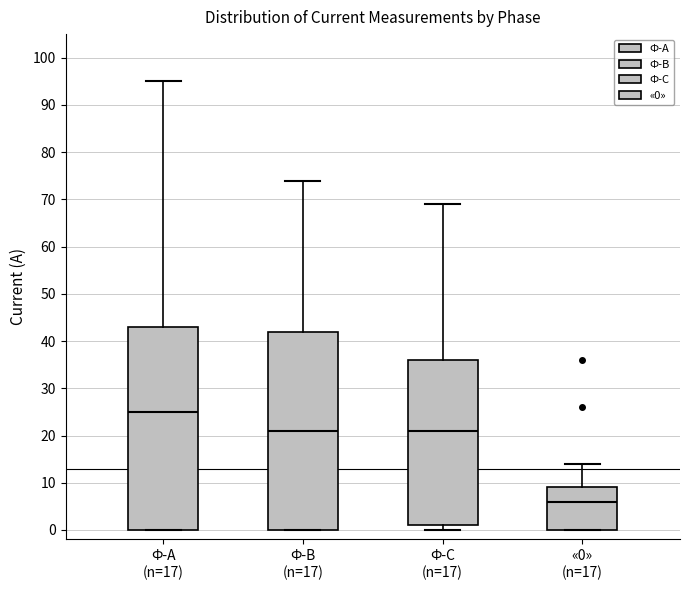

Reading left to right, transcribe this box plot: for each box, give where its median line is, the range the box spans, and where its two whiskers end, as read against the y-axis. The values are not printed on the chart, so give them approximately, as read against the axis.

Ф-А (n=17): median 25, box 0 to 43, whiskers 0 to 95
Ф-В (n=17): median 21, box 0 to 42, whiskers 0 to 74
Ф-С (n=17): median 21, box 1 to 36, whiskers 0 to 69
«0» (n=17): median 6, box 0 to 9, whiskers 0 to 14